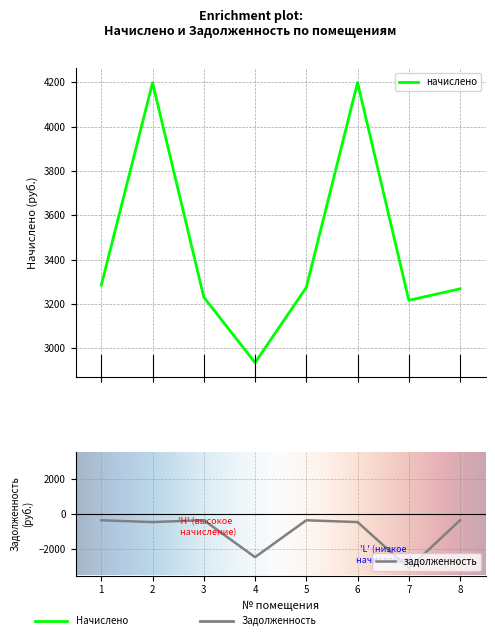

Which series has the widest spread of values?

задолженность